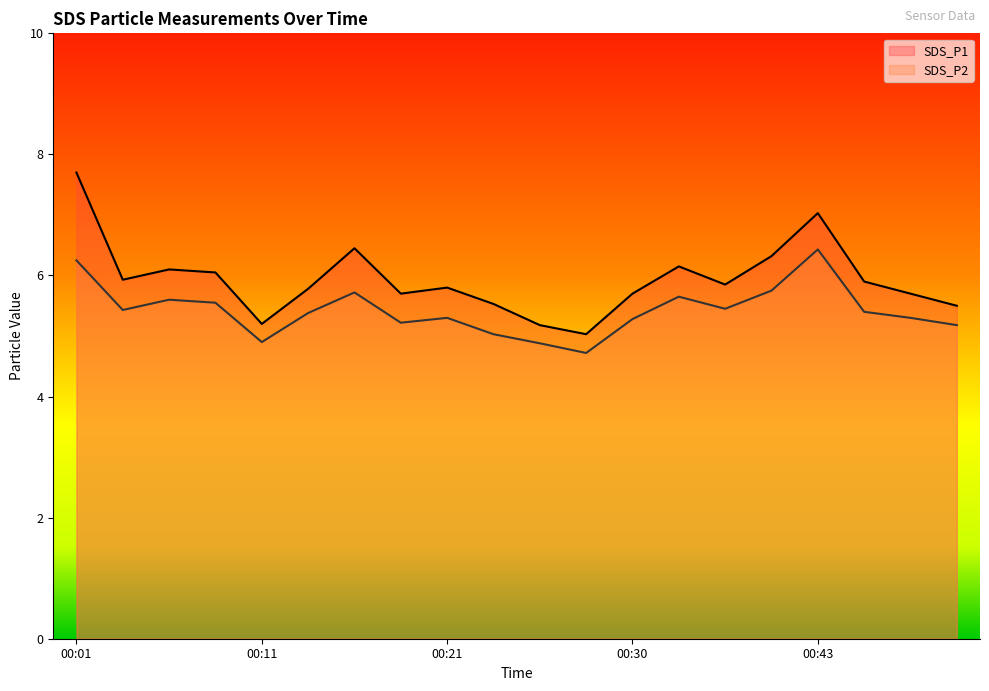

What are all the series names shown in the legend?

SDS_P1, SDS_P2